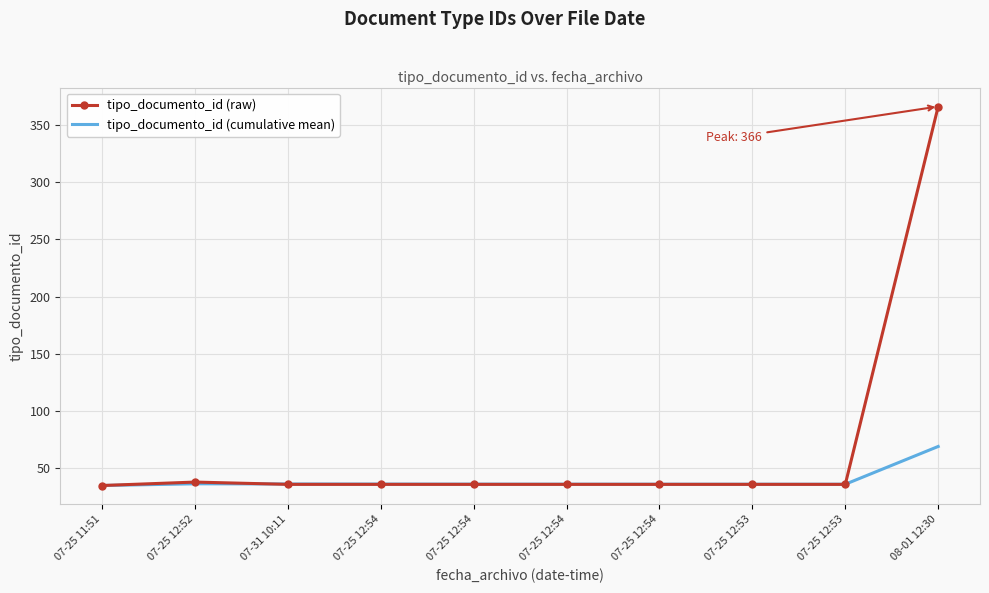

What are all the series names shown in the legend?

tipo_documento_id (raw), tipo_documento_id (cumulative mean)